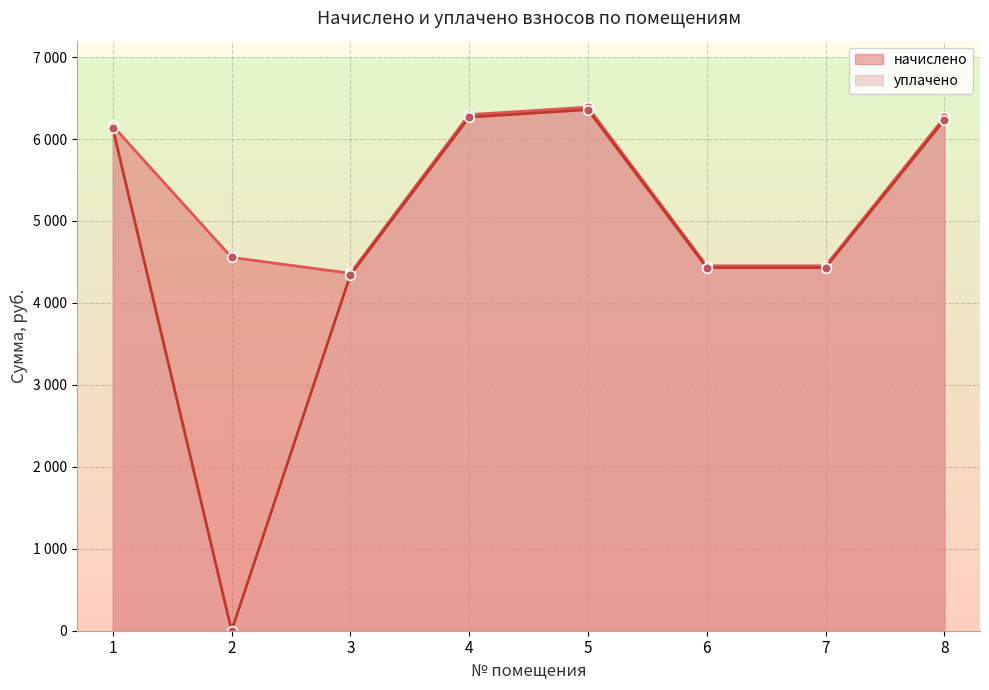

How many values in уплачено are above zero?

7